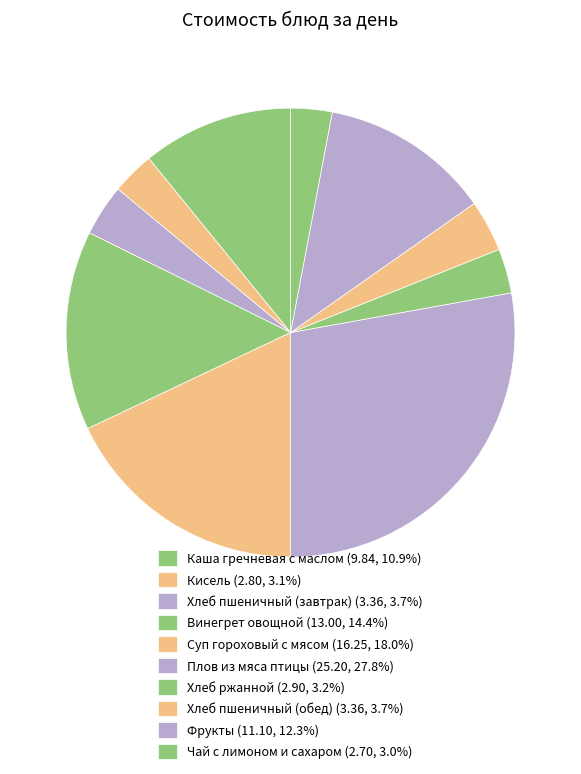

Is it true that Каша гречневая с маслом is 19% of the pie?

False